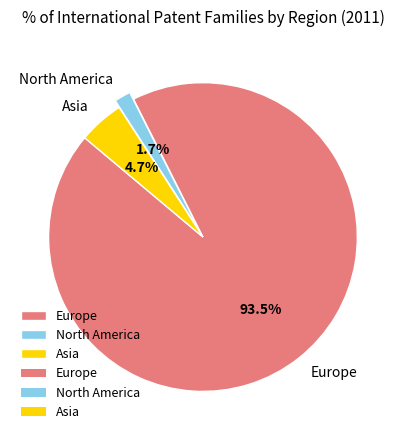

Does Europe represent more than half of the total?

Yes